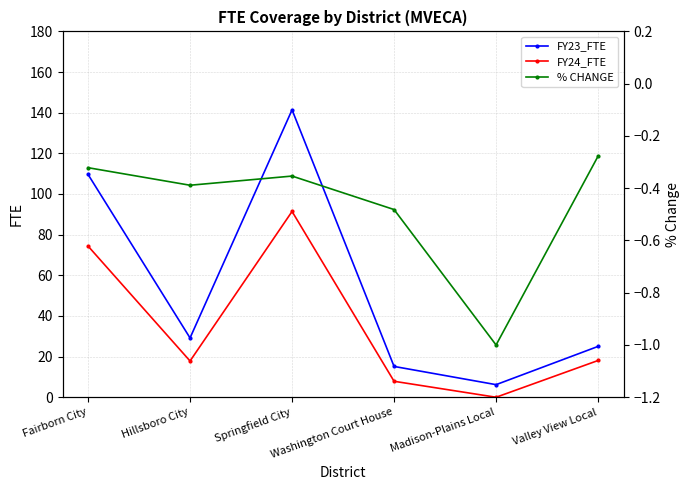

Which series changed the most between Hillsboro City and Valley View Local?

FY23_FTE